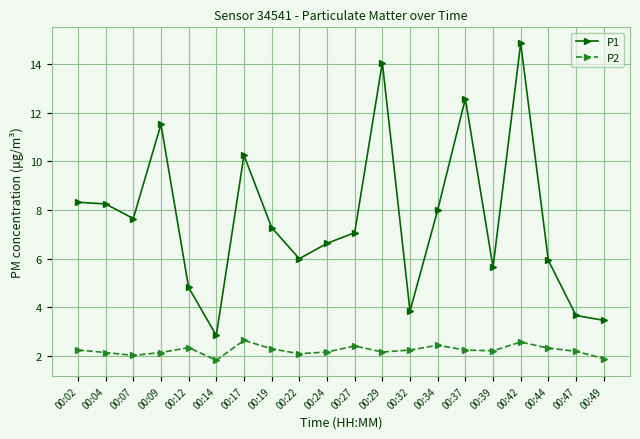

Which label corresponds to the largest value in the chart?

00:42